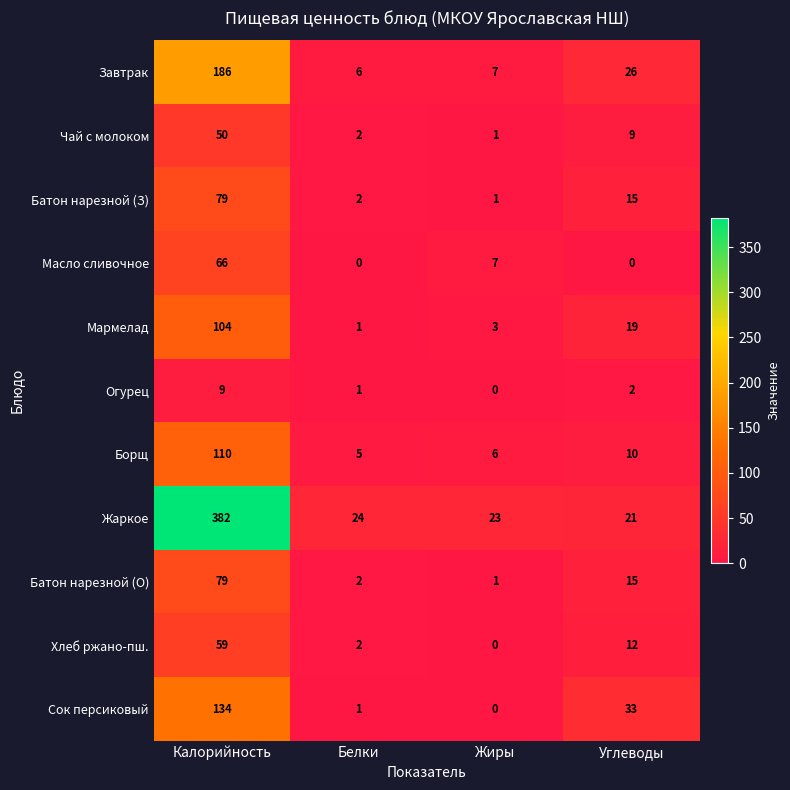

At which label does Батон нарезной (О) reach its minimum?

Жиры